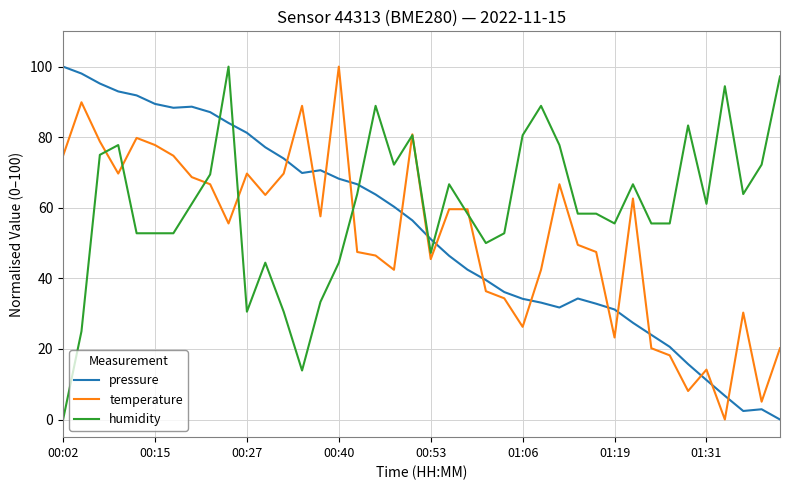

What is the maximum value for pressure?

100.0